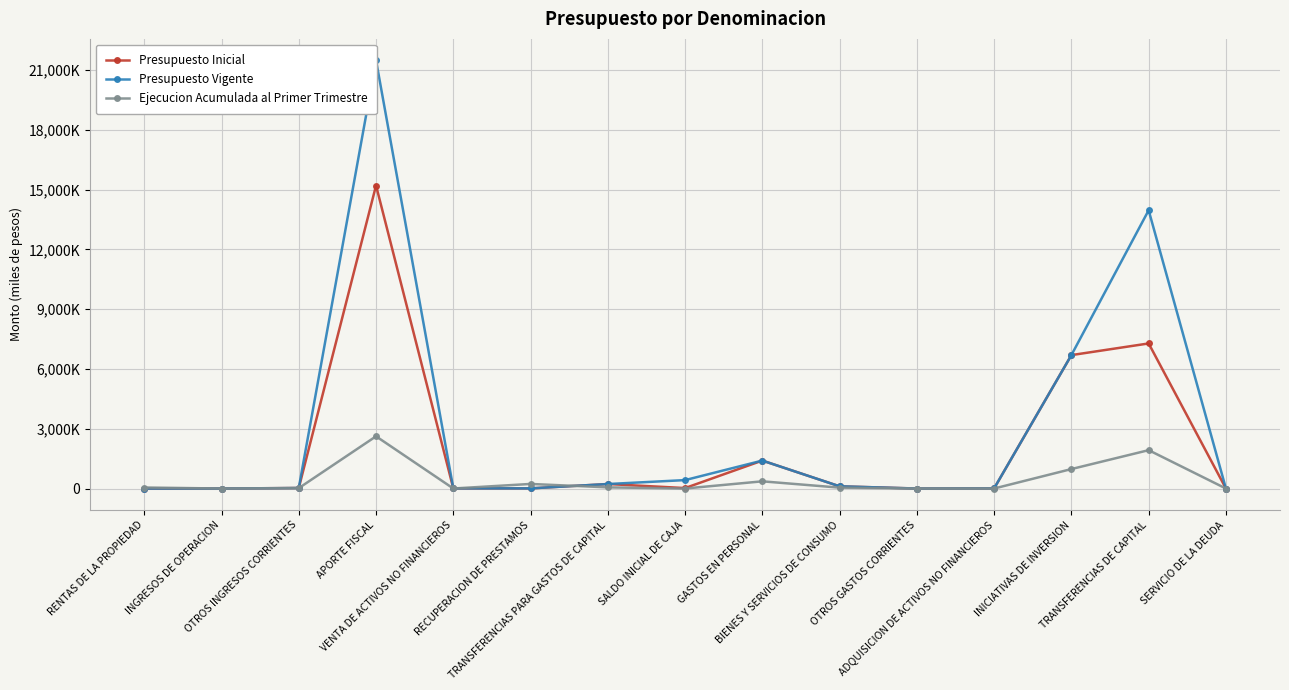

Which label corresponds to the largest value in the chart?

APORTE FISCAL